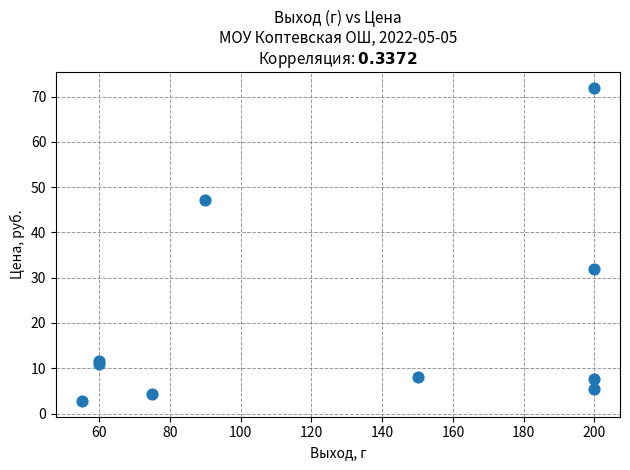

What Y value in the scatter plot is closest to 37?

32.0